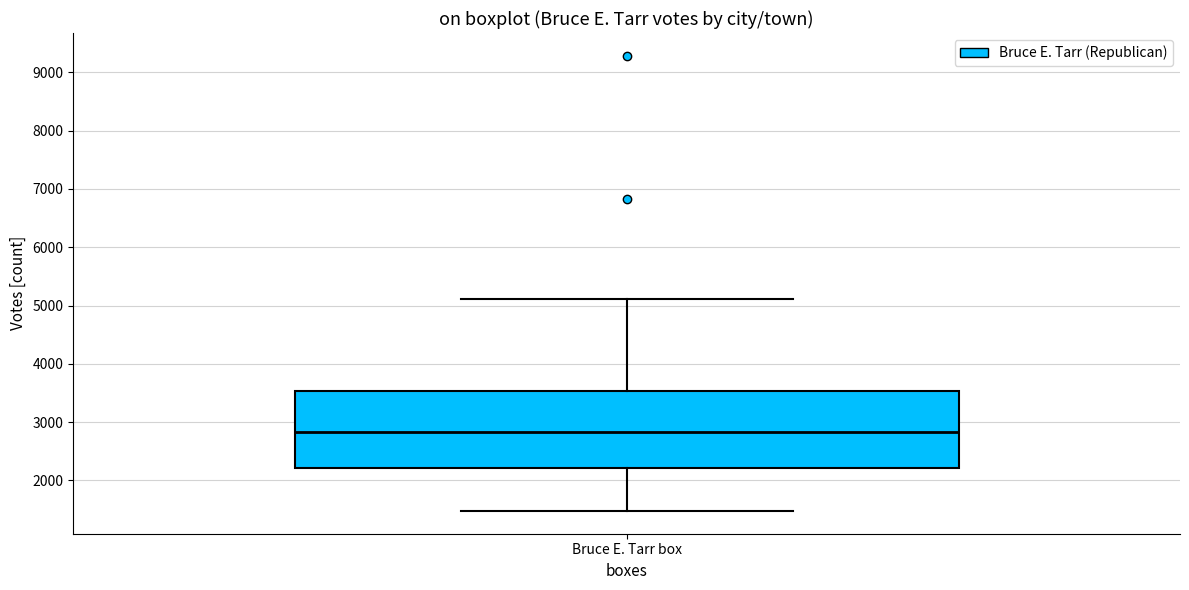

Read this box plot against the y-axis: the position of the median line, the range covered by the box, and the ends of both whiskers. The values are not printed on the chart, so give them approximately, as read against the axis.

median 2800, box 2200 to 3500, whiskers 1500 to 5100